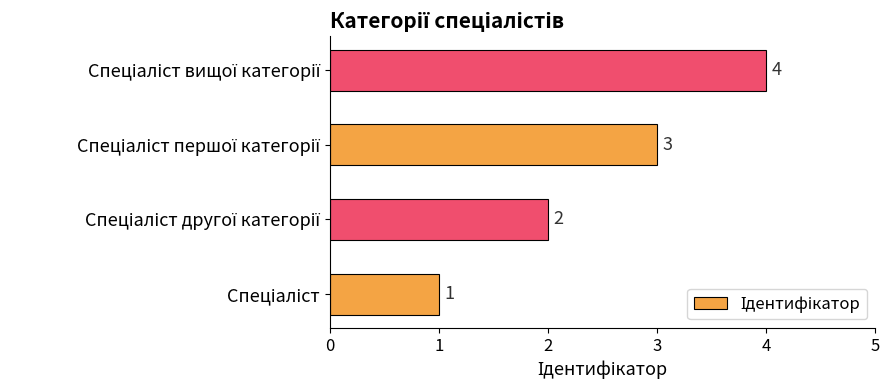

What is the sum of all values?

10